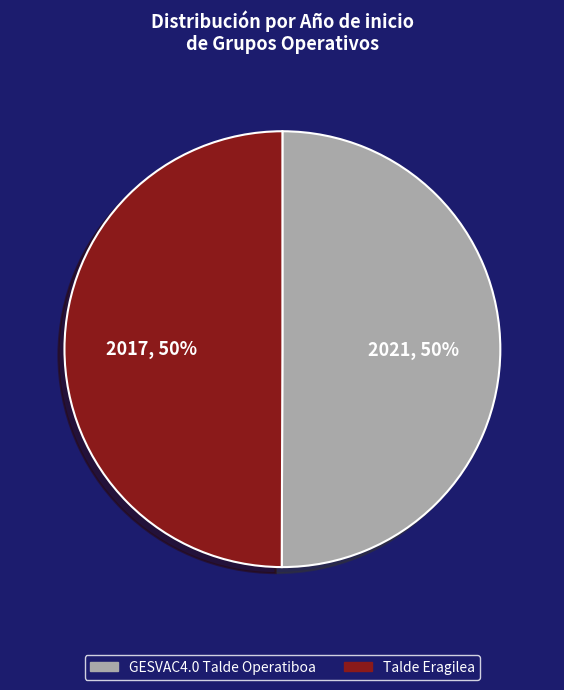

To the nearest percent, what is the combined percentage of Talde Eragilea and GESVAC4.0 Talde Operatiboa?

100%